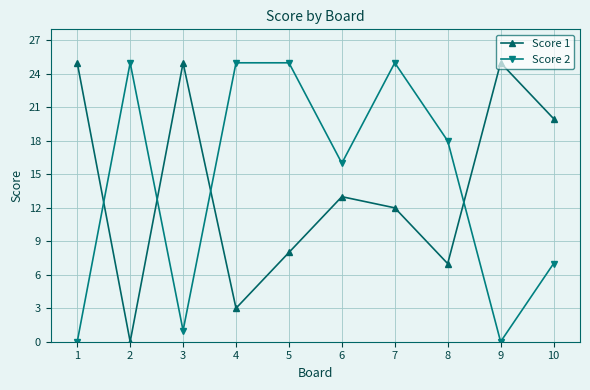

At 9, list the series in order from largest to smallest.

Score 1, Score 2